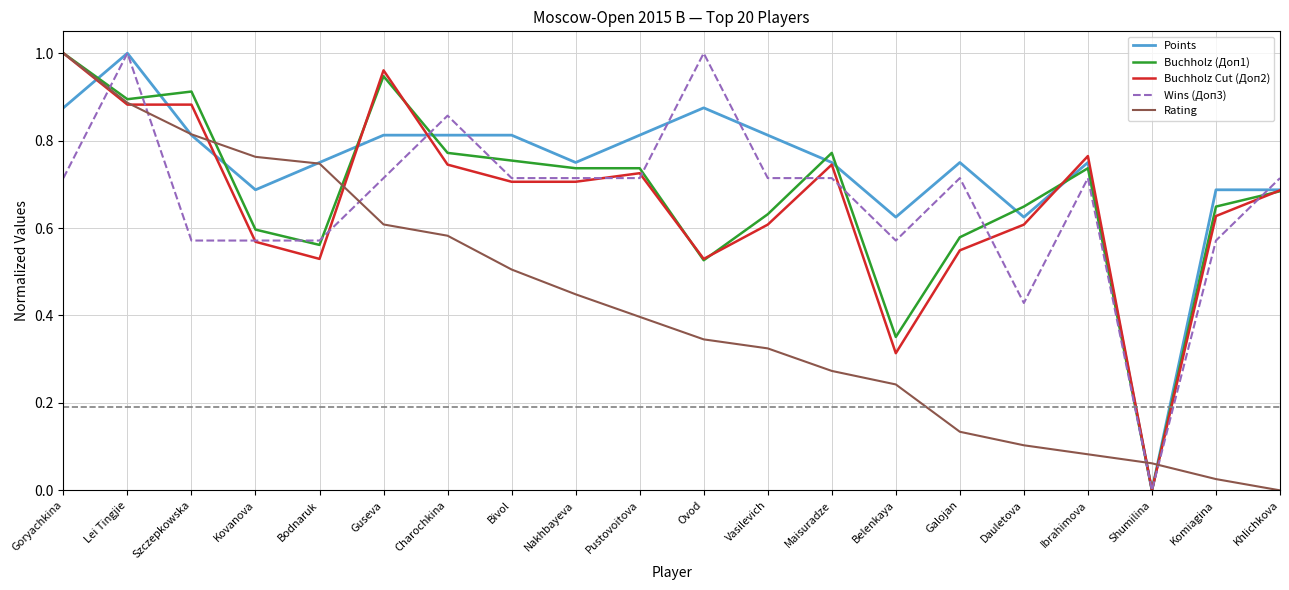

What position from the left is Vasilevich?

12